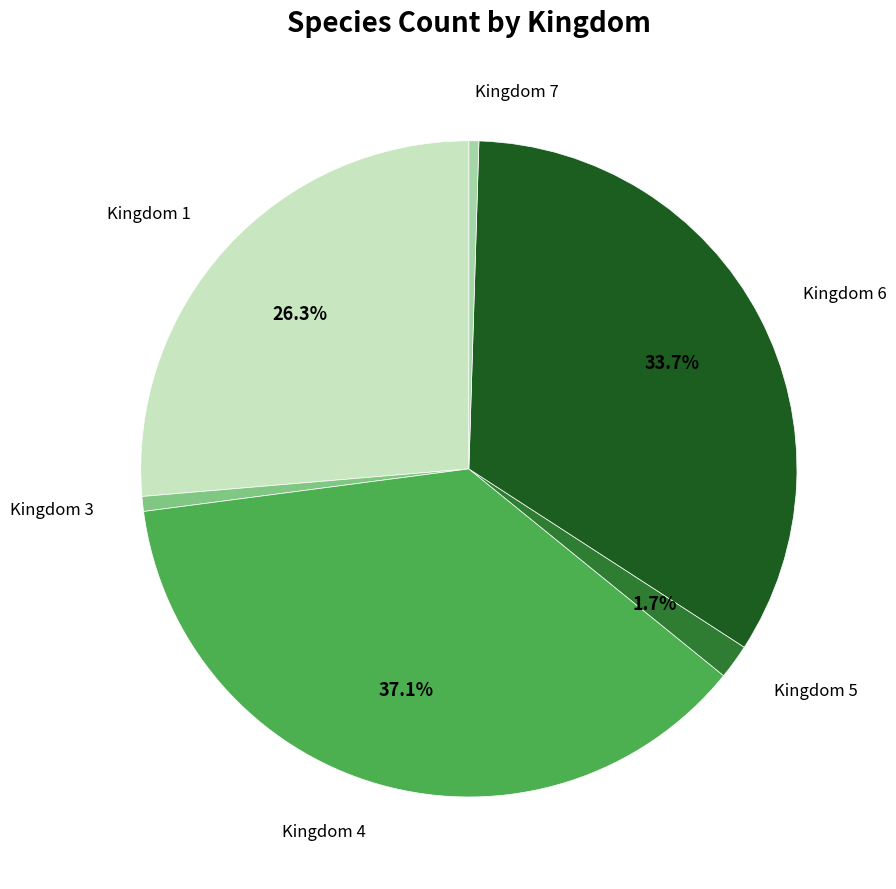

Is there a majority slice in this chart?

No